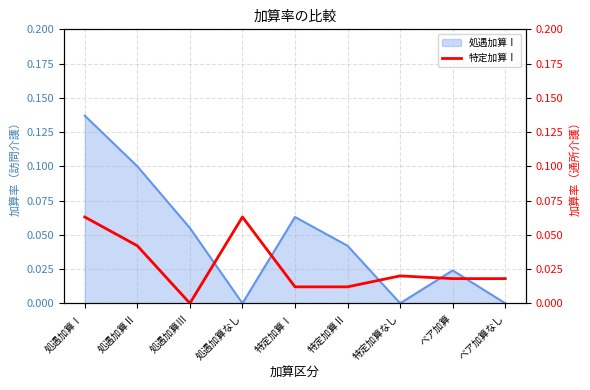

At which category does the chart reach its peak across all series?

処遇加算Ⅰ